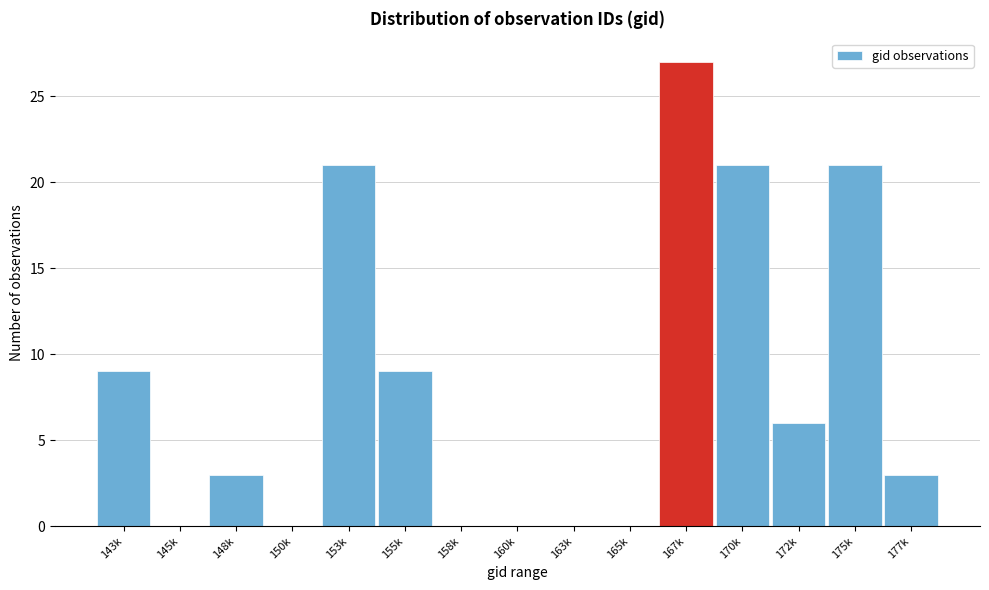

Reading right to left, transcribe all the data shown in this chart.

177k=3	175k=21	172k=6	170k=21	167k=27	165k=0	163k=0	160k=0	158k=0	155k=9	153k=21	150k=0	148k=3	145k=0	143k=9